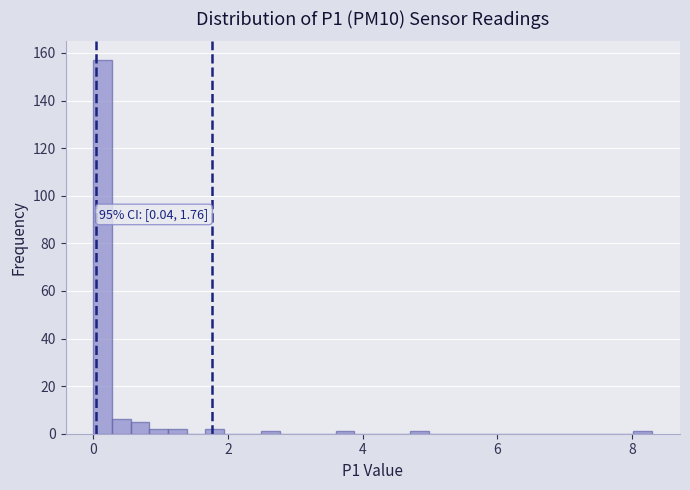

Around what value on the x-axis is the tallest bar? Give the approximate position of its centre, as read against the axis.

0.2